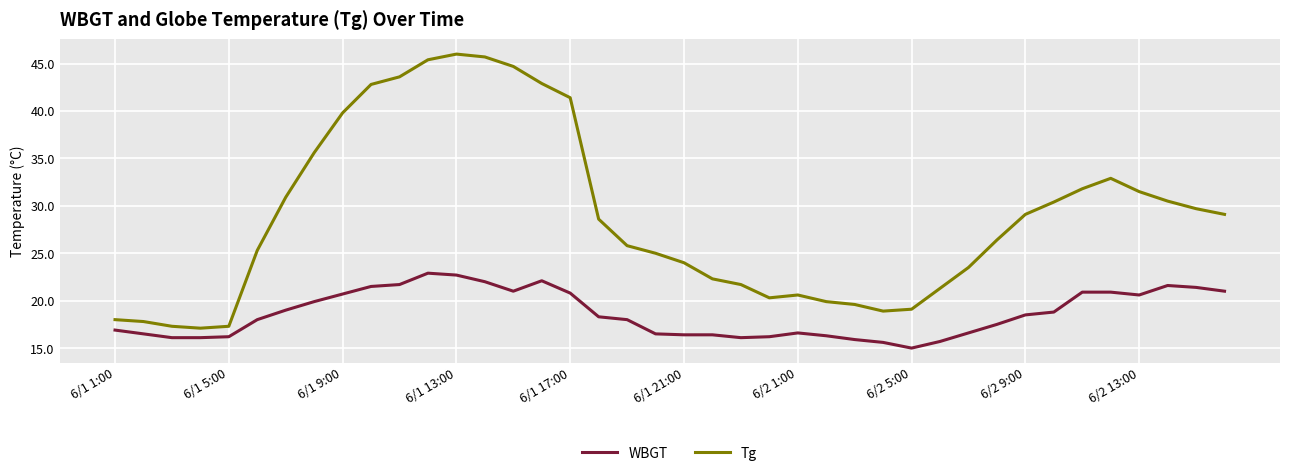

True or false: WBGT and Tg intersect in this chart.

False